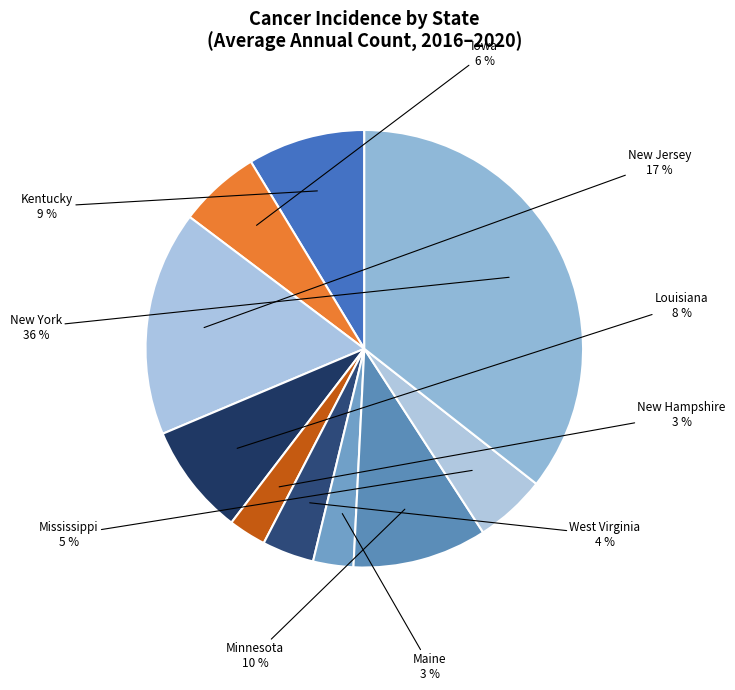

How many slices are in this pie chart?

10